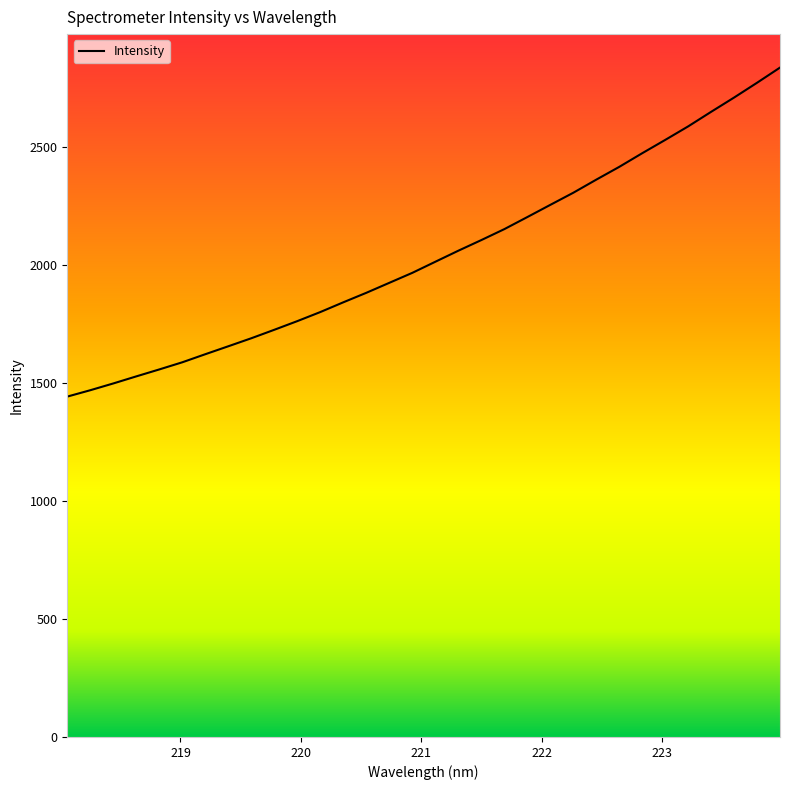

What is the maximum value shown in the chart?

2838.7